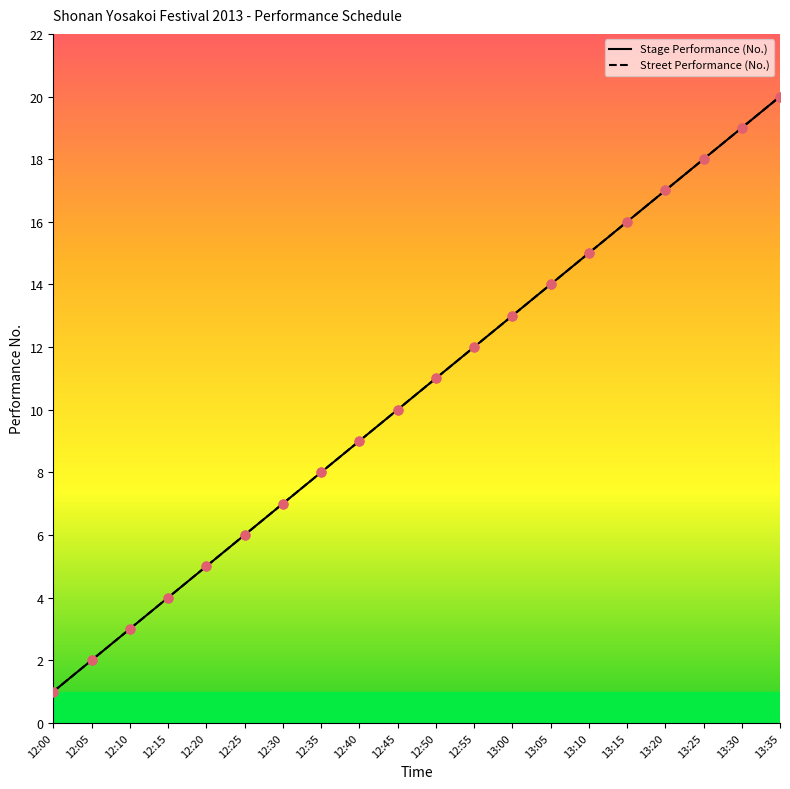

At how many categories does at least one series exceed 11?

9